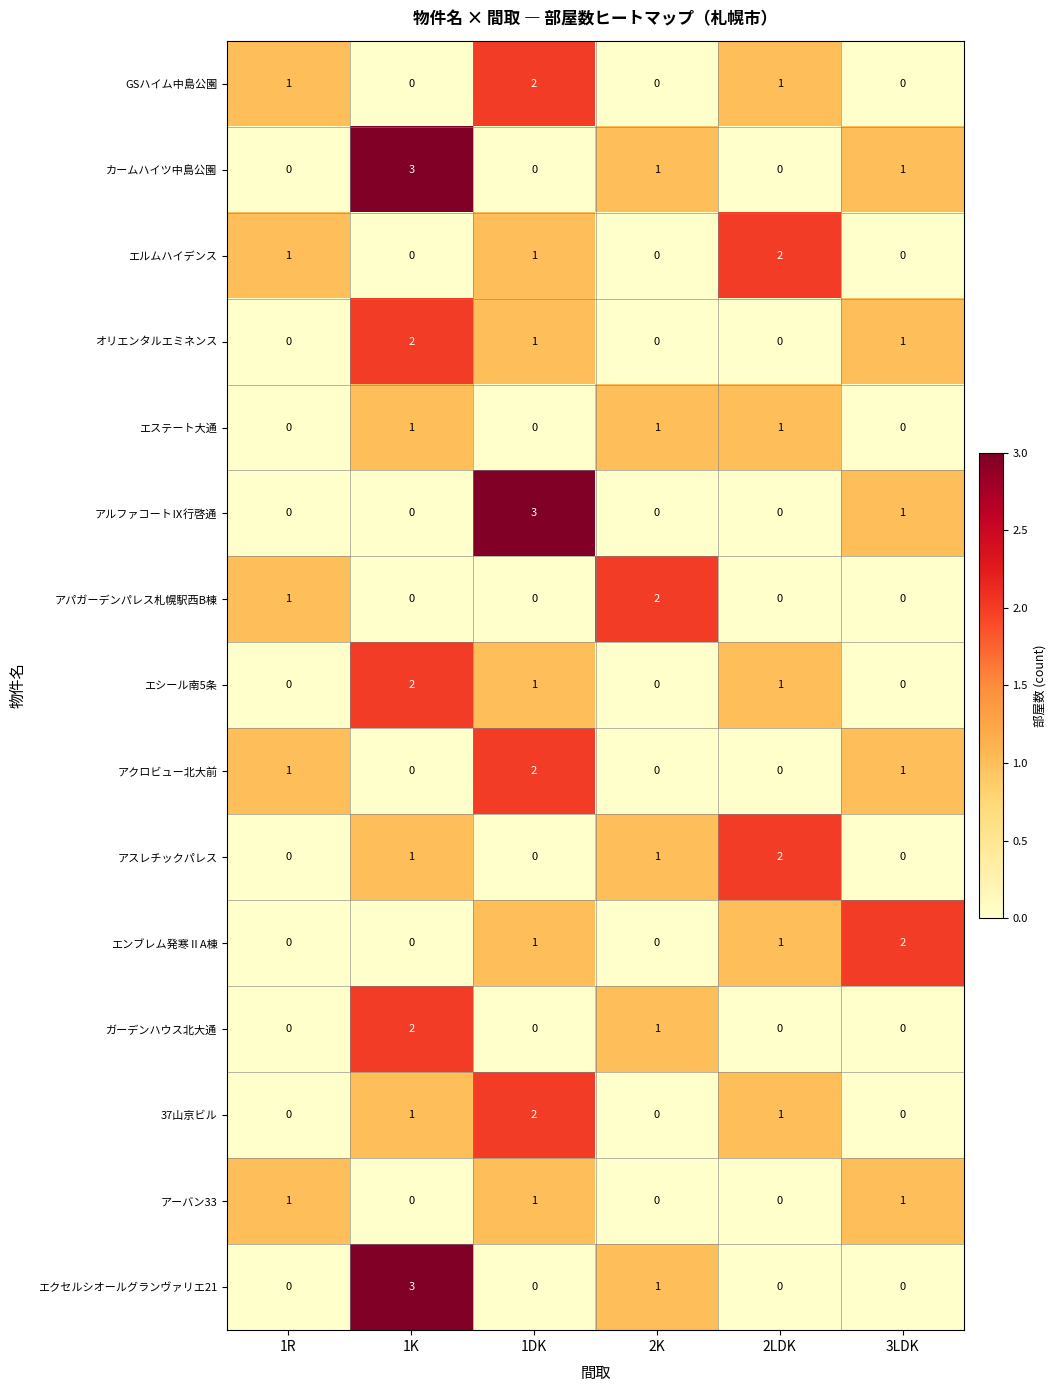

How many ガーデンハウス北大通 values are between 0 and 1?

5